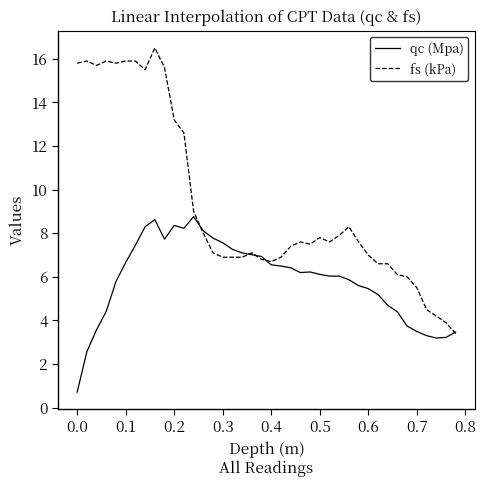

Does the chart have visible grid lines?

No